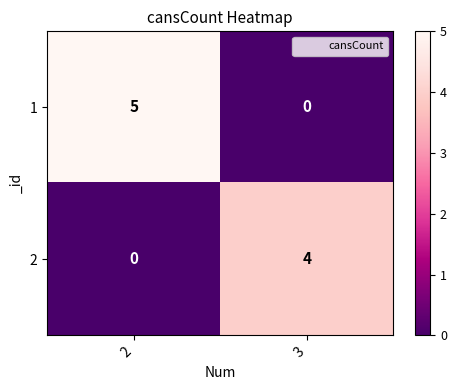

Reading left to right, what are all the values shown in this chart?

1: 5	0
2: 0	4